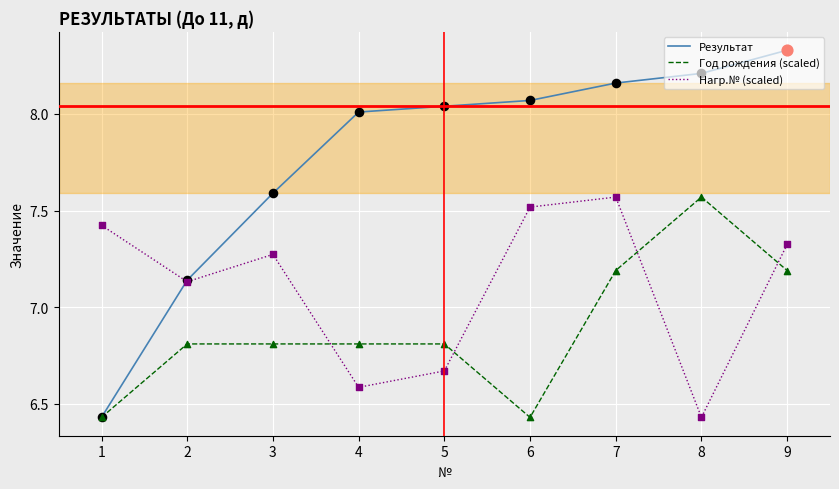

Which series has the largest range (max minus min)?

Результат